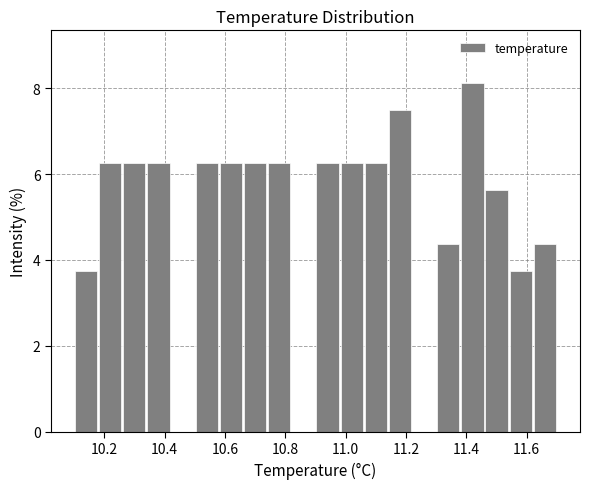

Reading left to right, transcribe this chart: for each bar, give the range it covers on the x-axis and its height. The values are not printed on the chart, so give them approximately, as read against the axis.

10.10 to 10.18: 3.8
10.18 to 10.26: 6.2
10.26 to 10.34: 6.2
10.34 to 10.42: 6.2
10.42 to 10.50: 0
10.50 to 10.58: 6.2
10.58 to 10.66: 6.2
10.66 to 10.74: 6.2
10.74 to 10.82: 6.2
10.82 to 10.90: 0
10.90 to 10.98: 6.2
10.98 to 11.06: 6.2
11.06 to 11.14: 6.2
11.14 to 11.22: 7.6
11.22 to 11.30: 0
11.30 to 11.38: 4.4
11.38 to 11.46: 8.2
11.46 to 11.54: 5.6
11.54 to 11.62: 3.8
11.62 to 11.70: 4.4